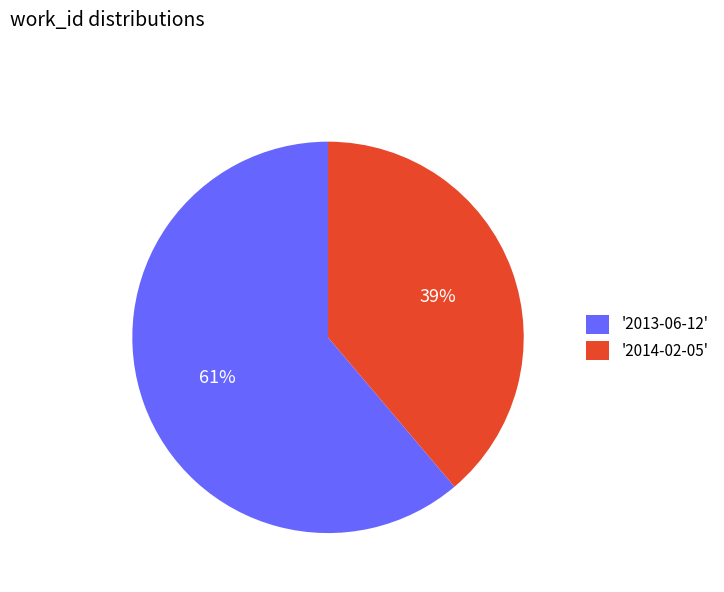

To the nearest percent, what portion does '2014-02-05' represent?

39%